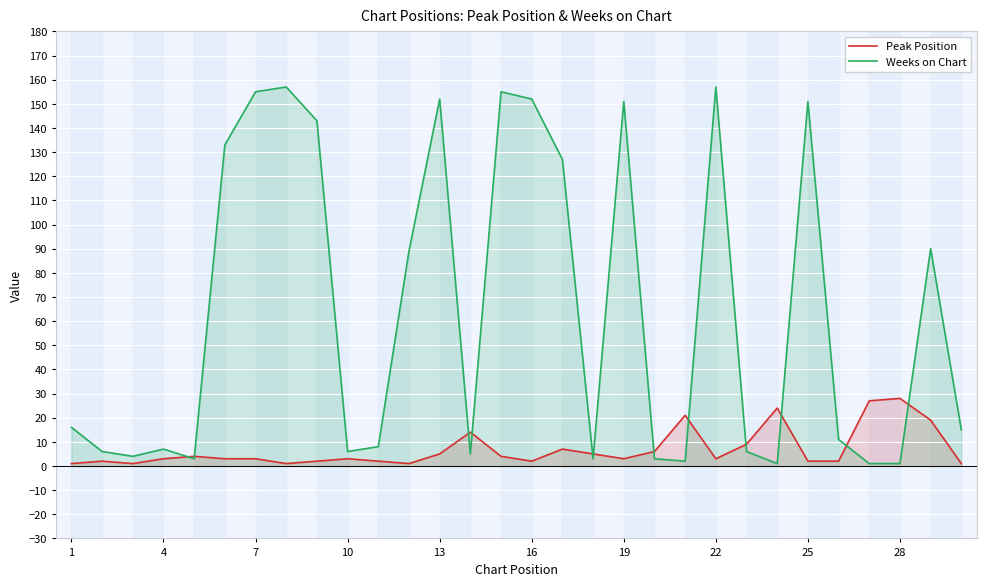

Does the chart display data point markers on the line(s)?

No